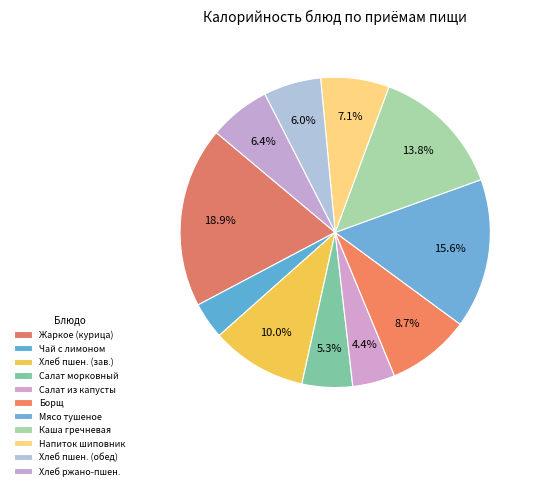

What percentage is the Салат морковный slice, to the nearest percent?

5%